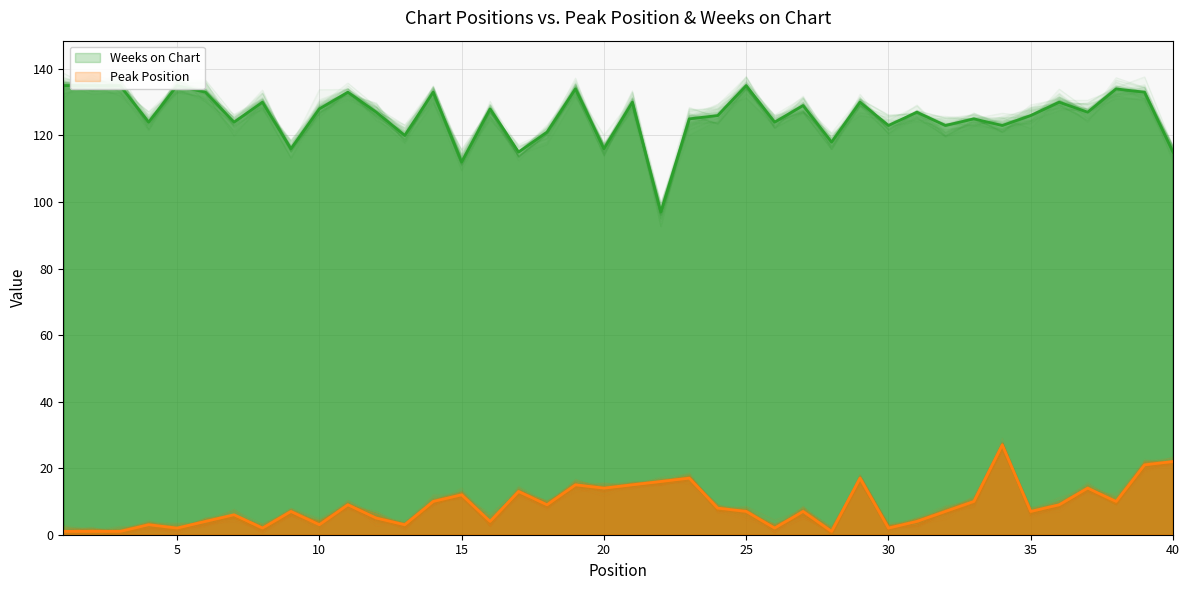

What is the value of the Weeks on Chart point at the 23rd from the left?

125